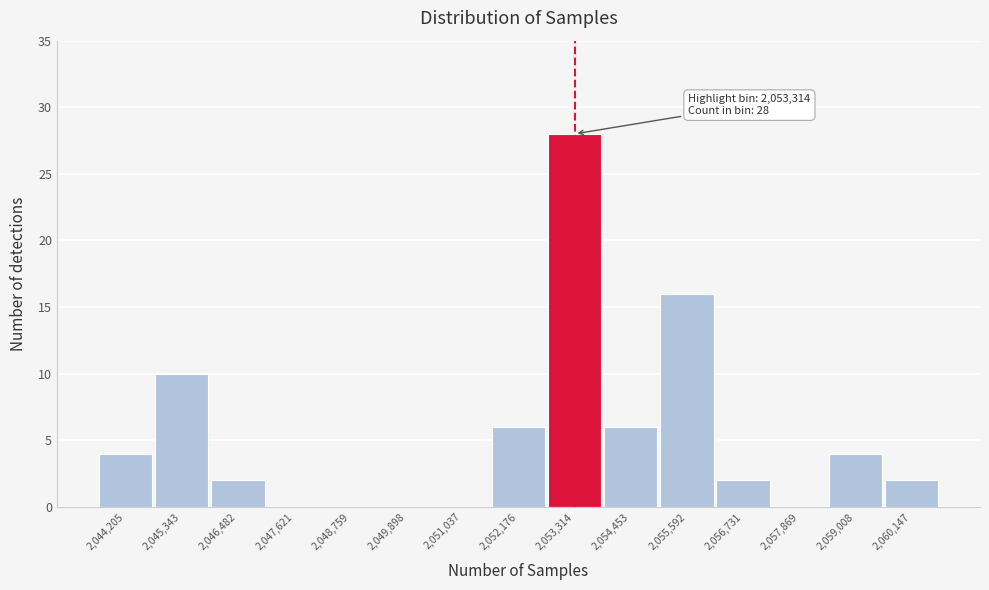

Reading left to right, what are all the values shown in this chart?

2,044,205=4	2,045,343=10	2,046,482=2	2,047,621=0	2,048,759=0	2,049,898=0	2,051,037=0	2,052,176=6	2,053,314=28	2,054,453=6	2,055,592=16	2,056,731=2	2,057,869=0	2,059,008=4	2,060,147=2